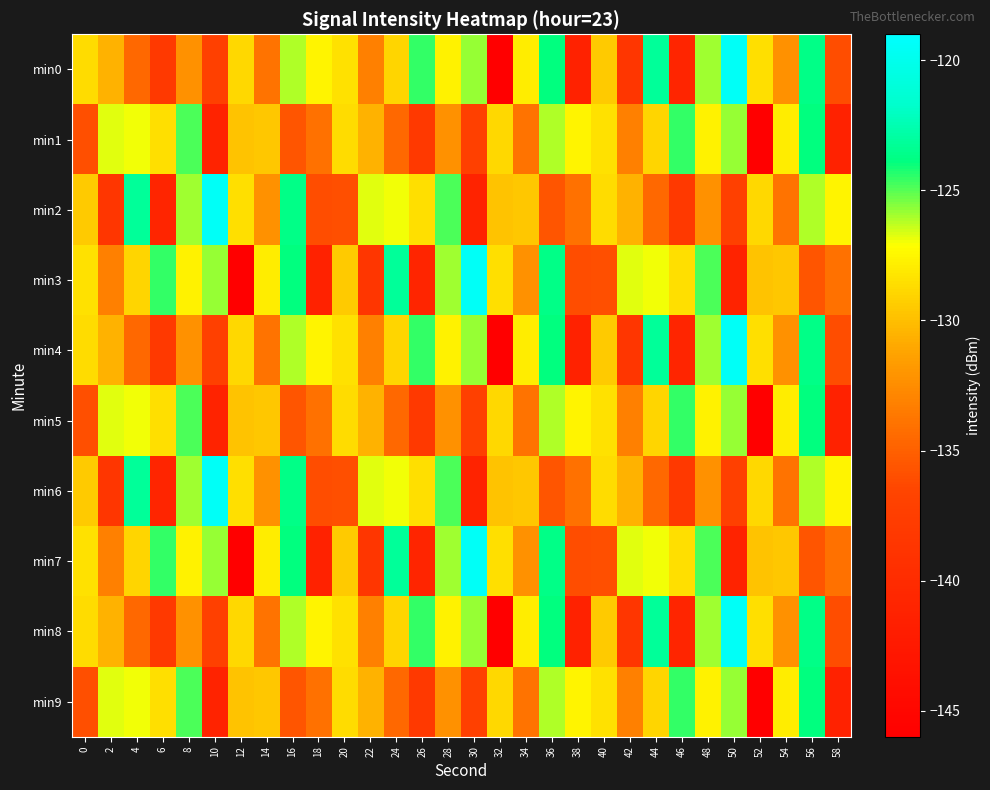

Rank the series by their maximum value, from lowest to highest.

min1, min5, min9, min0, min2, min3, min4, min6, min7, min8